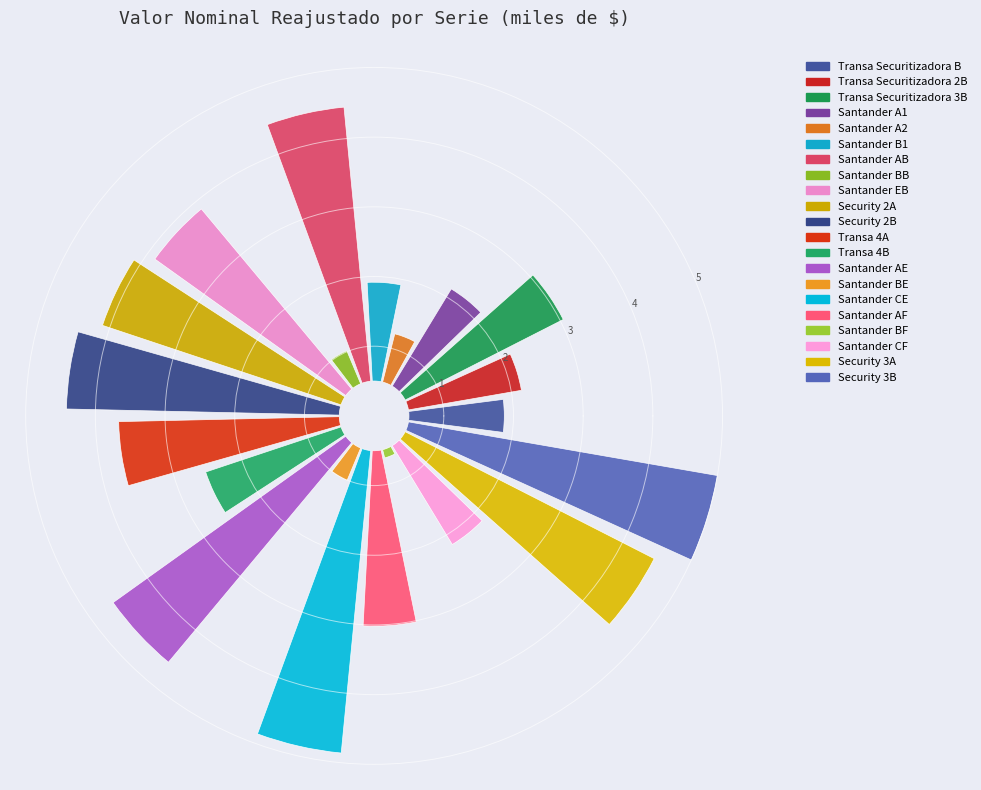

Rank the categories by value from lowest to highest.

Santander BF, Santander BE, Santander BB, Santander A2, Transa Securitizadora B, Santander B1, Santander A1, Transa Securitizadora 2B, Santander CF, Transa 4B, Santander AF, Transa Securitizadora 3B, Transa 4A, Santander EB, Security 2A, Security 2B, Santander AB, Security 3A, Santander AE, Santander CE, Security 3B